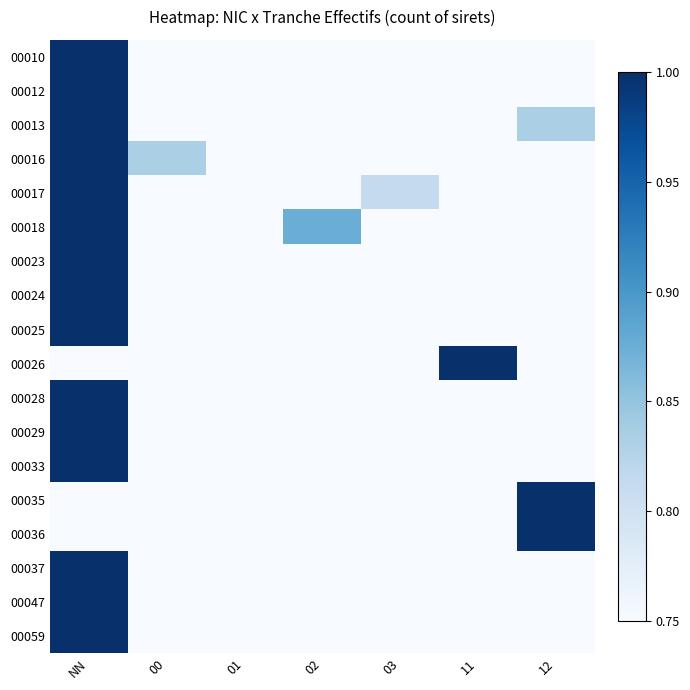

Reading left to right, what are all the values shown in this chart?

00010: NN=1.0	00=0.8	01=0.8	02=0.8	03=0.8	11=0.8	12=0.8
00012: NN=1.0	00=0.8	01=0.8	02=0.8	03=0.8	11=0.8	12=0.8
00013: NN=1.0	00=0.8	01=0.8	02=0.8	03=0.8	11=0.8	12=0.8
00016: NN=1.0	00=0.8	01=0.8	02=0.8	03=0.8	11=0.8	12=0.8
00017: NN=1.0	00=0.8	01=0.8	02=0.8	03=0.8	11=0.8	12=0.8
00018: NN=1.0	00=0.8	01=0.8	02=0.9	03=0.8	11=0.8	12=0.8
00023: NN=1.0	00=0.8	01=0.8	02=0.8	03=0.8	11=0.8	12=0.8
00024: NN=1.0	00=0.8	01=0.8	02=0.8	03=0.8	11=0.8	12=0.8
00025: NN=1.0	00=0.8	01=0.8	02=0.8	03=0.8	11=0.8	12=0.8
00026: NN=0.8	00=0.8	01=0.8	02=0.8	03=0.8	11=1.0	12=0.8
00028: NN=1.0	00=0.8	01=0.8	02=0.8	03=0.8	11=0.8	12=0.8
00029: NN=1.0	00=0.8	01=0.8	02=0.8	03=0.8	11=0.8	12=0.8
00033: NN=1.0	00=0.8	01=0.8	02=0.8	03=0.8	11=0.8	12=0.8
00035: NN=0.8	00=0.8	01=0.8	02=0.8	03=0.8	11=0.8	12=1.0
00036: NN=0.8	00=0.8	01=0.8	02=0.8	03=0.8	11=0.8	12=1.0
00037: NN=1.0	00=0.8	01=0.8	02=0.8	03=0.8	11=0.8	12=0.8
00047: NN=1.0	00=0.8	01=0.8	02=0.8	03=0.8	11=0.8	12=0.8
00059: NN=1.0	00=0.8	01=0.8	02=0.8	03=0.8	11=0.8	12=0.8